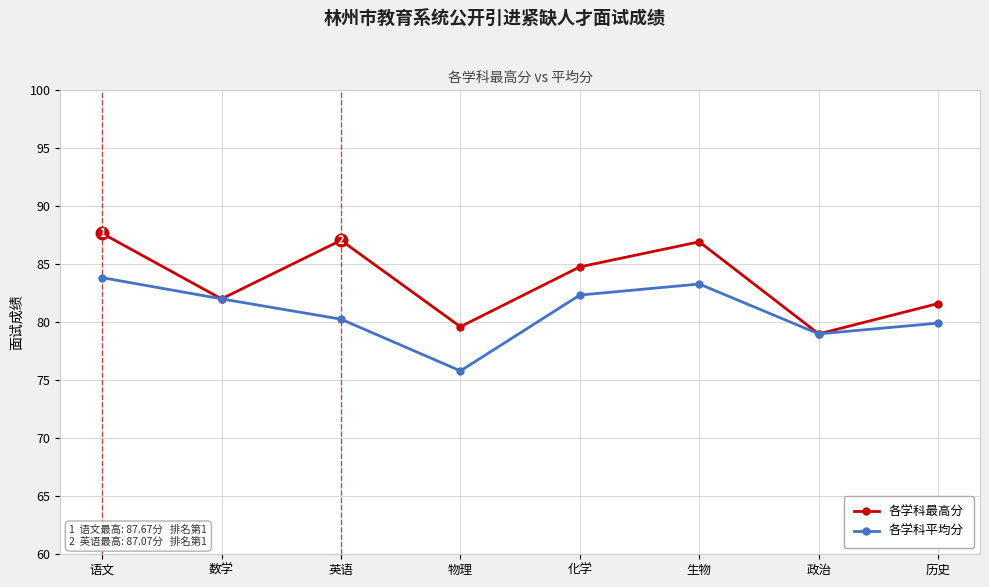

Is the value of 各学科平均分 at 化学 greater than the value of 各学科最高分 at 语文?

No